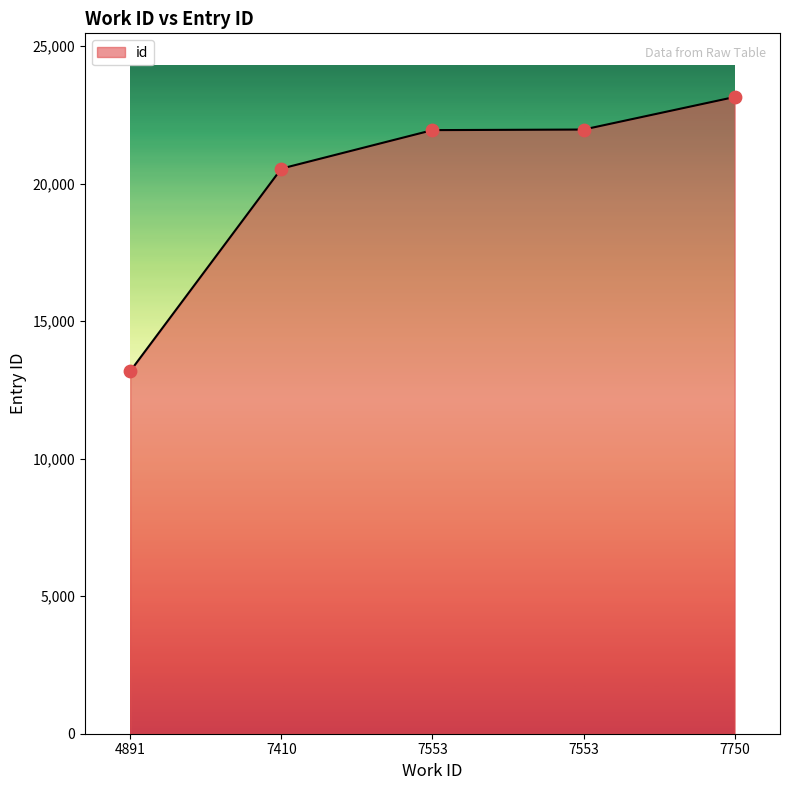

Between 4891 and 7750, which is larger?

7750